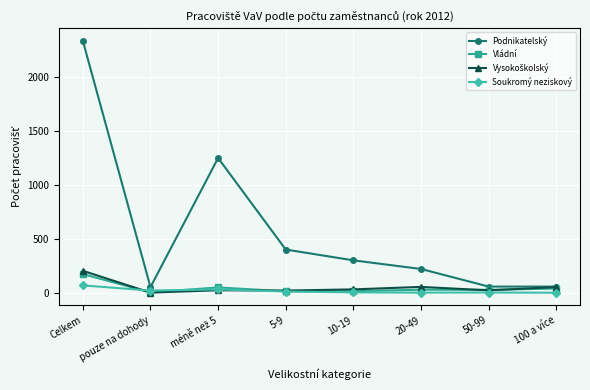

Between Celkem and 10-19, which series saw the biggest shift?

Podnikatelský